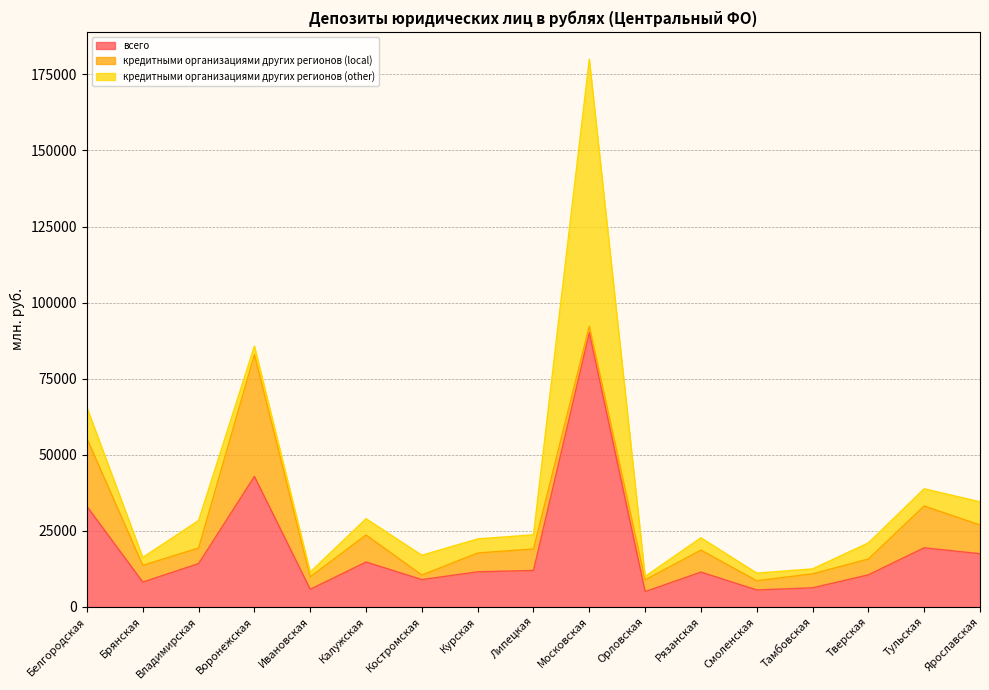

At which category does the chart reach its minimum across all series?

Орловская